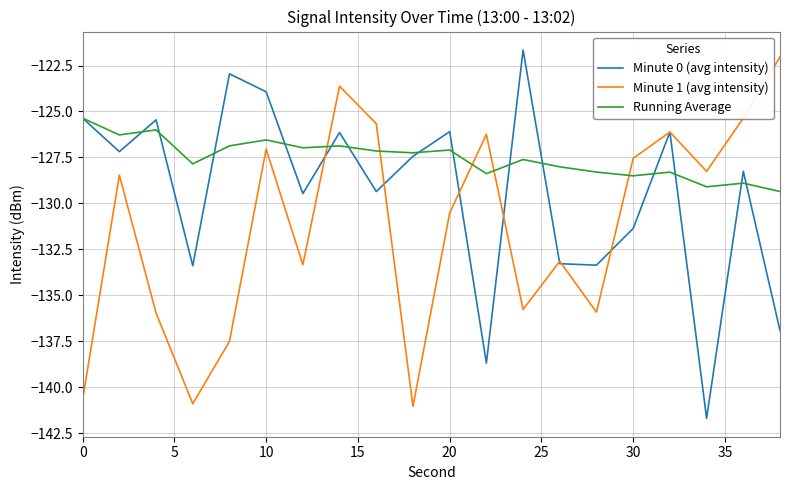

After their last crossing, which series has the higher values: Minute 1 (avg intensity) or Running Average?

Minute 1 (avg intensity)